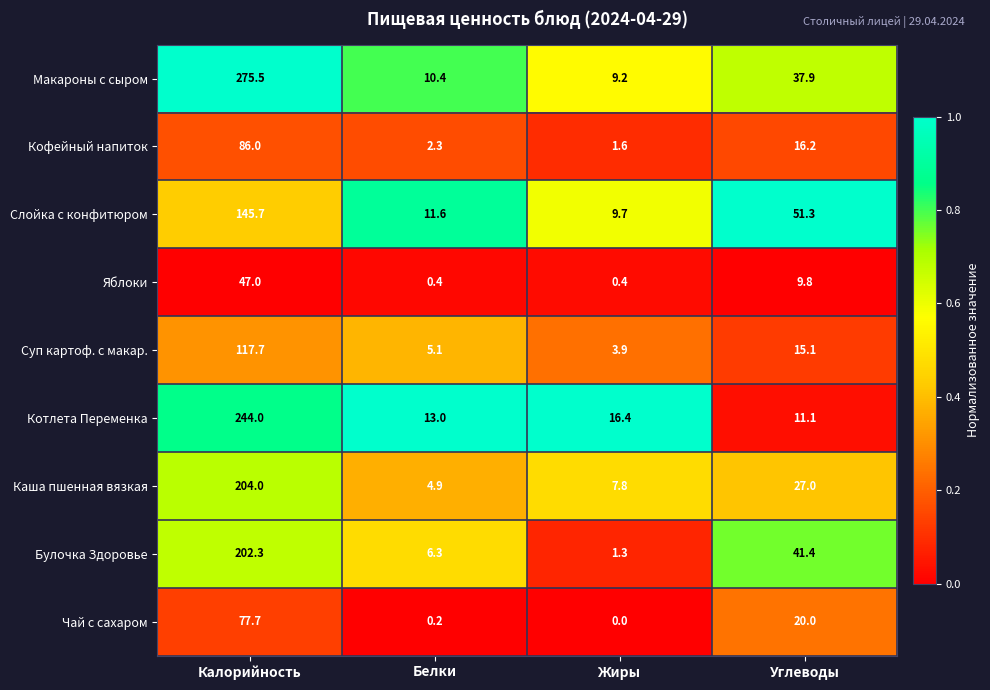

Which category has the highest value across all series?

Калорийность